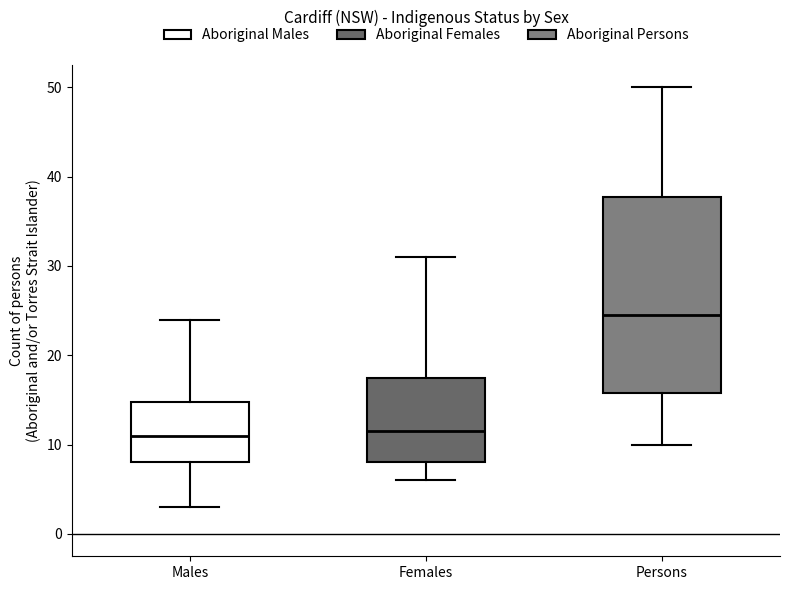

Reading left to right, read every box against the y-axis: the position of its median line, the range the box covers, and the ends of its whiskers. The values are not printed on the chart, so give them approximately, as read against the axis.

Males: median 11, box 8 to 15, whiskers 3 to 24
Females: median 12, box 8 to 18, whiskers 6 to 31
Persons: median 25, box 16 to 38, whiskers 10 to 50